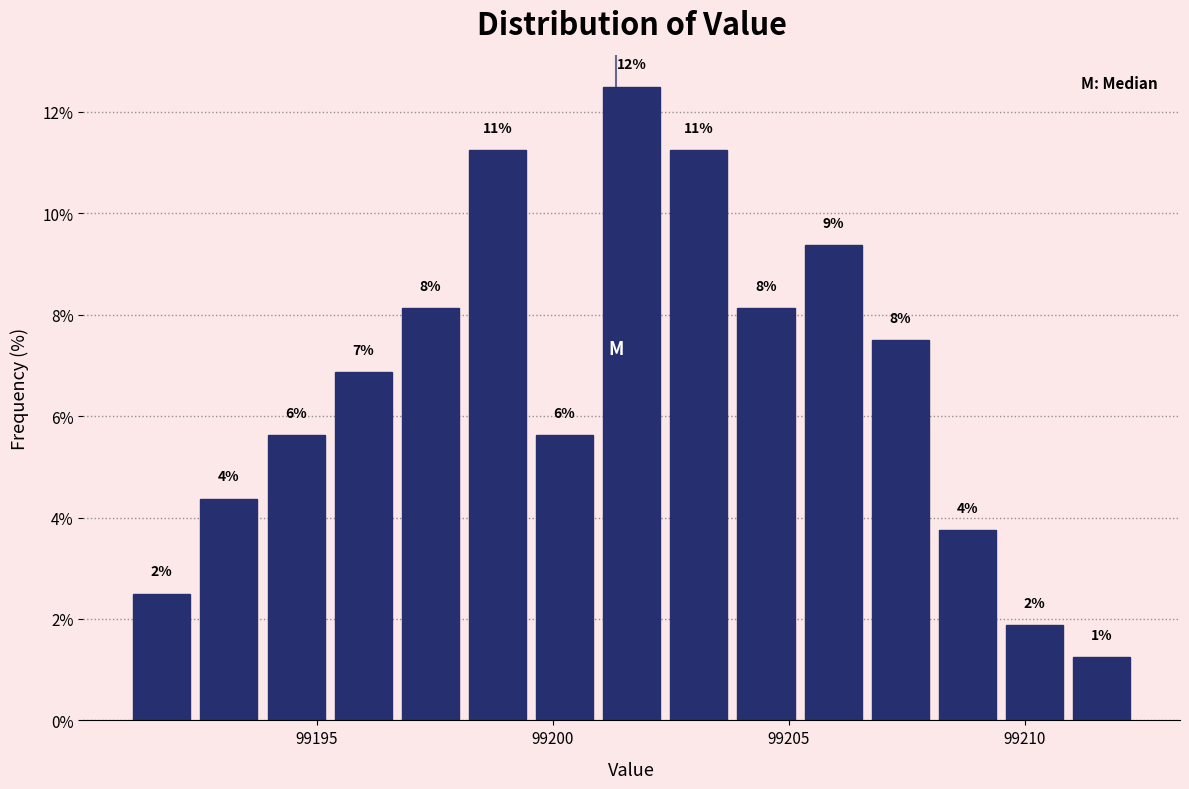

Around what value on the x-axis is the tallest bar? Give the approximate position of its centre, as read against the axis.

99201.5